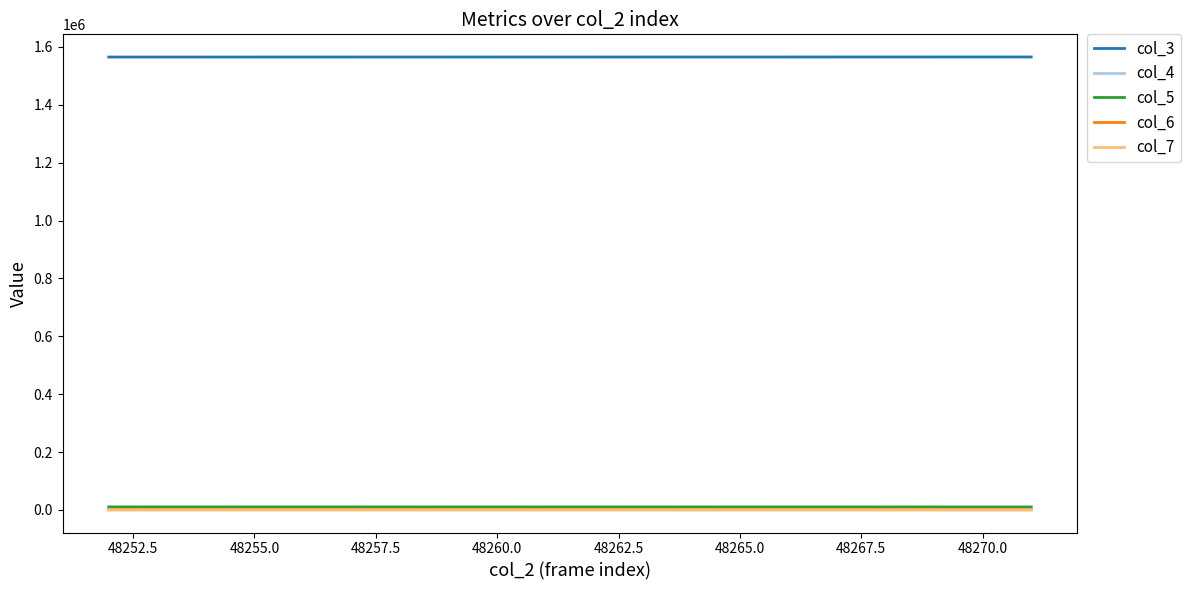

Which series has the largest total across all categories?

col_3